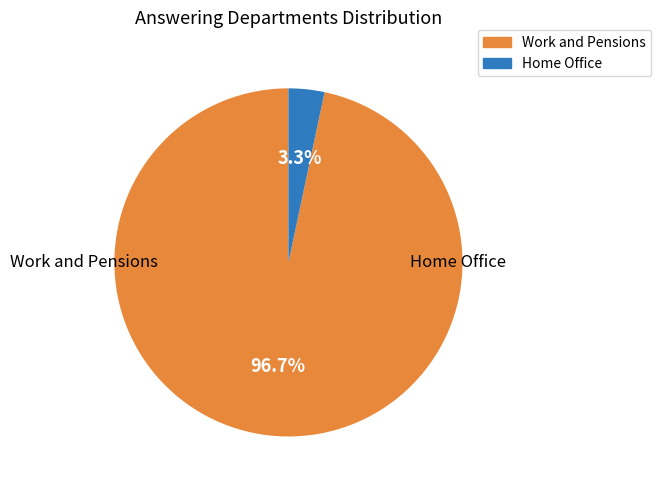

What is the change in value from Work and Pensions to Home Office?

-28